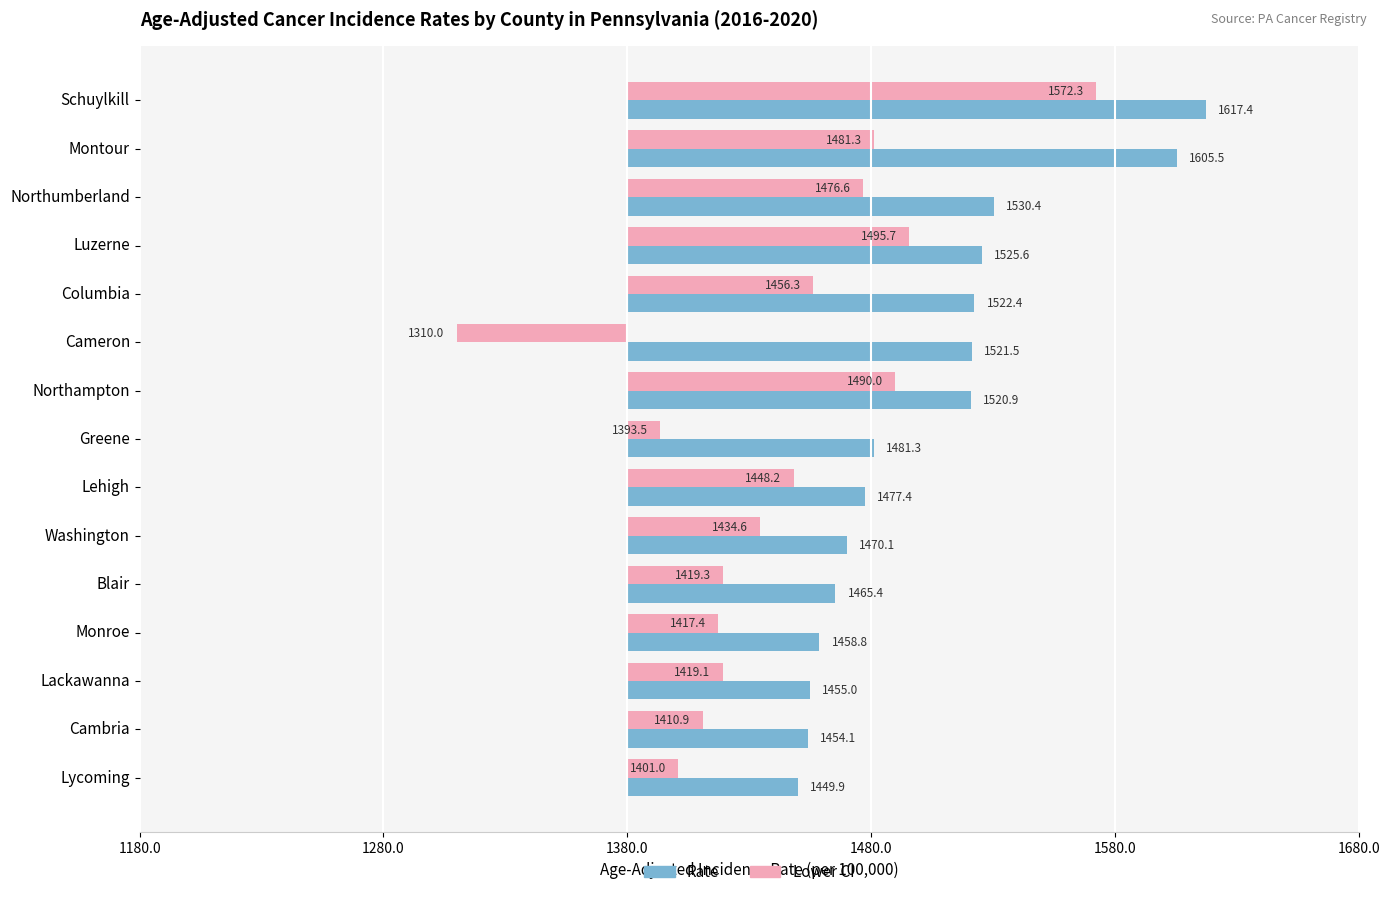

What are all the series names shown in the legend?

Rate, Lower CI